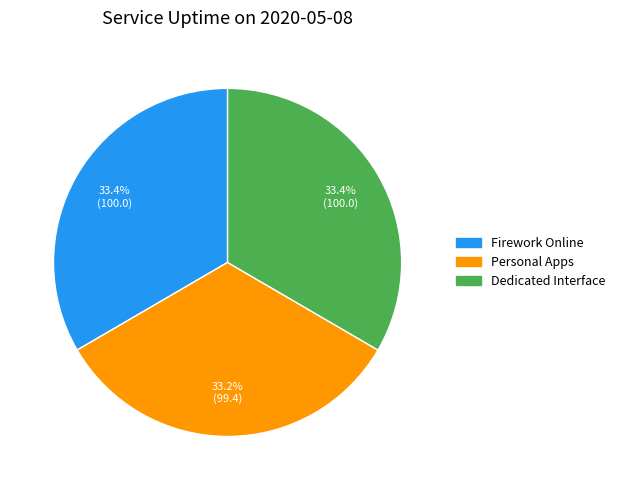

Is Personal Apps the majority of the pie?

No